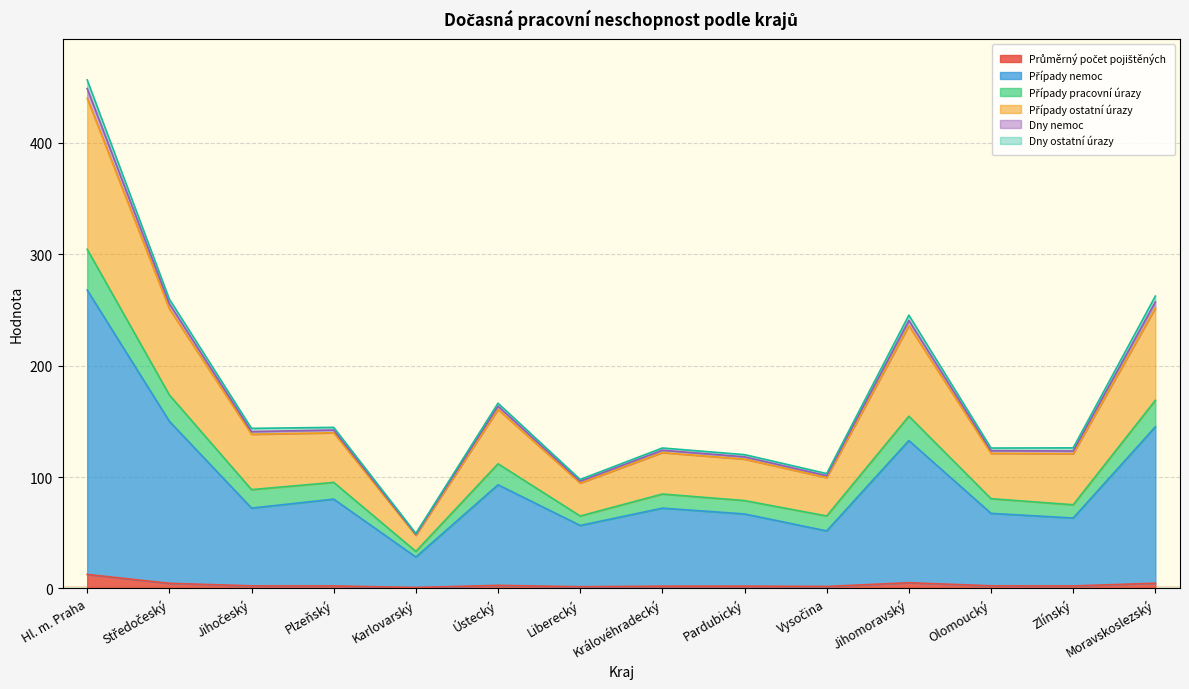

What is the difference between the Průměrný počet pojištěných values at Karlovarský and Olomoucký?

1.5